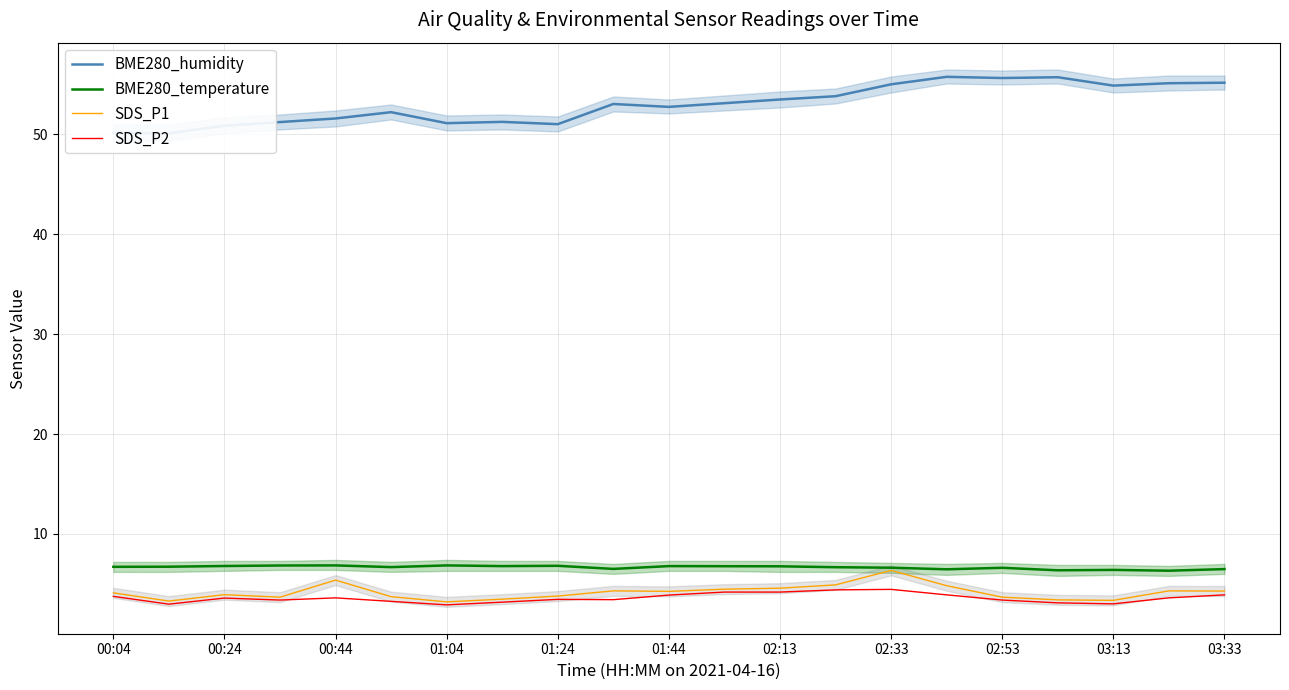

In BME280_humidity, how many points are higher than both neighbors (excluding endpoints)?

5